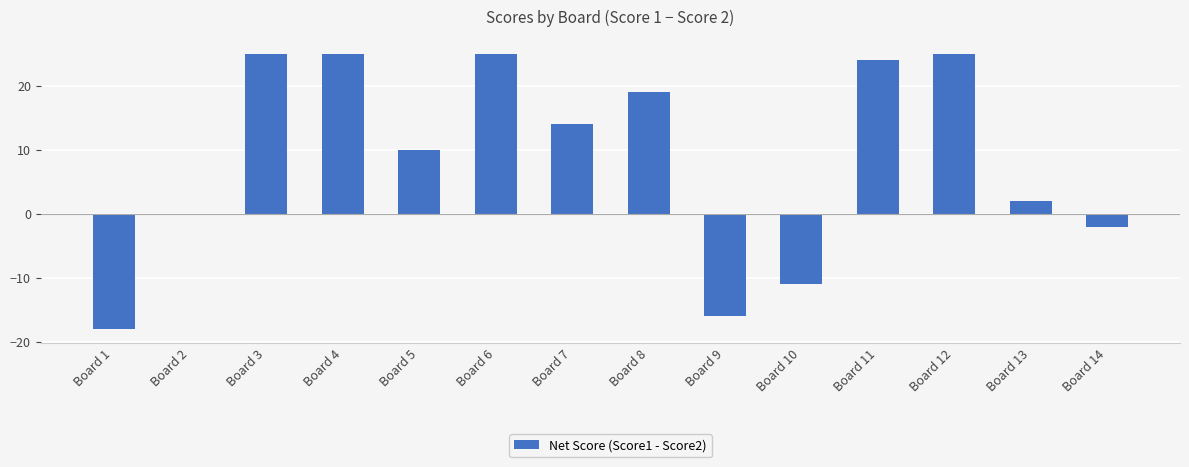

What is the sum of the values at Board 13 and Board 5?

12